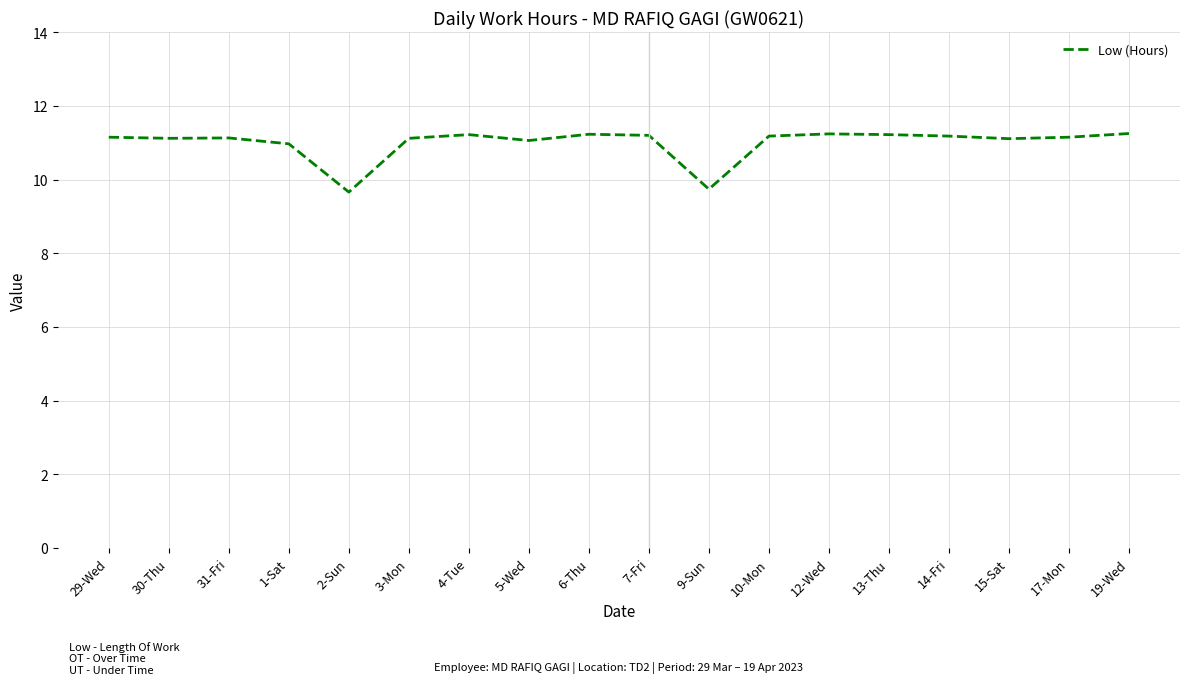

True or false: the data shows 16.0 at 10-Mon.

False